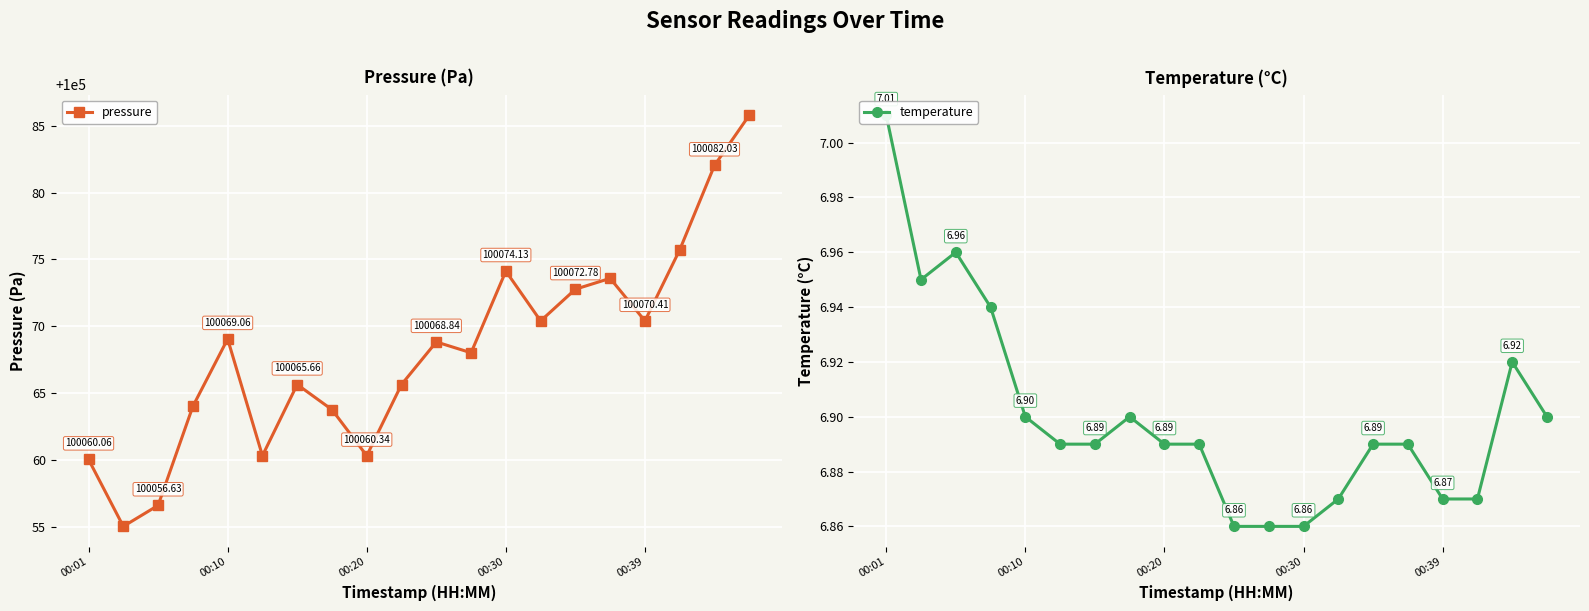

True or false: pressure has more than 1 points higher than both neighbors.

True